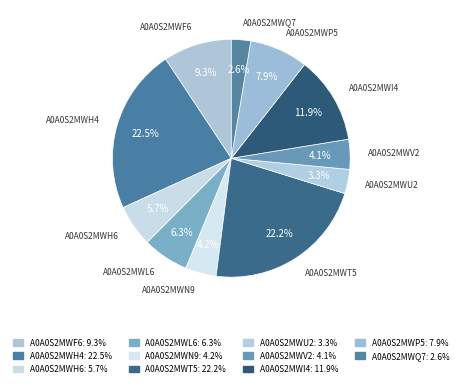

To the nearest percent, what is the difference between the A0A0S2MWI4 and A0A0S2MWP5 slice percentages?

4%